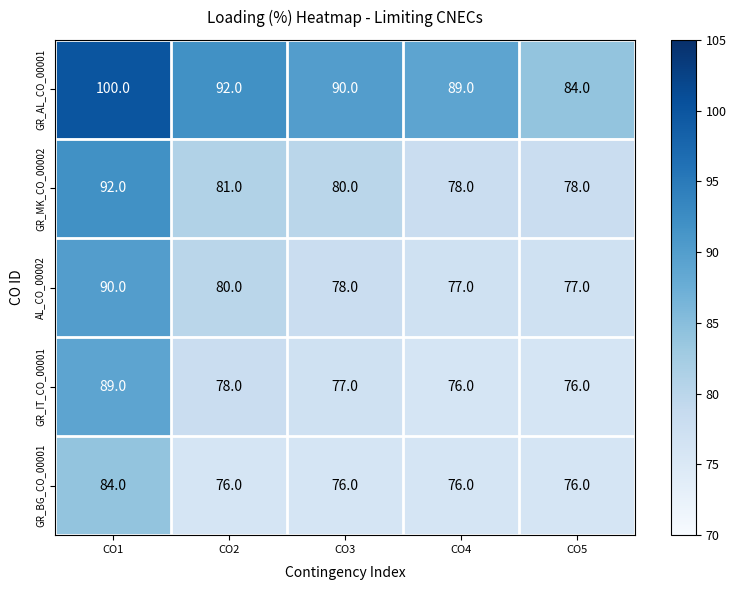

Where is GR_MK_CO_00002 nearest to the value 85?

CO2